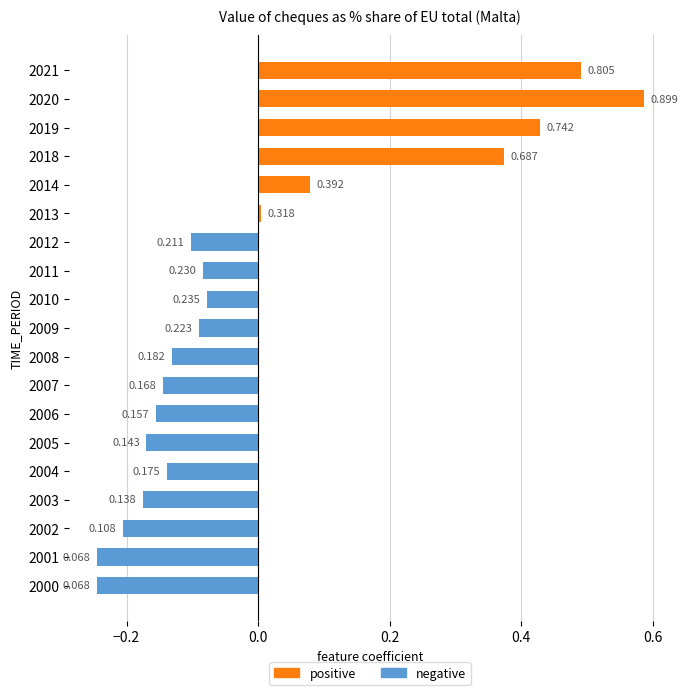

What is the maximum value shown in the chart?

0.6